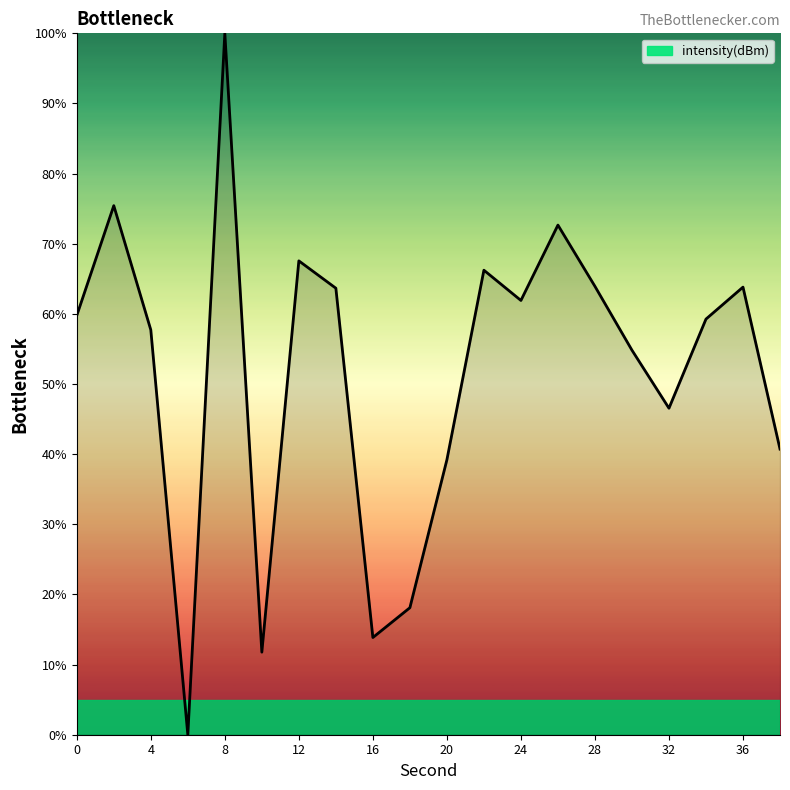

What is the greatest value displayed?

100.0